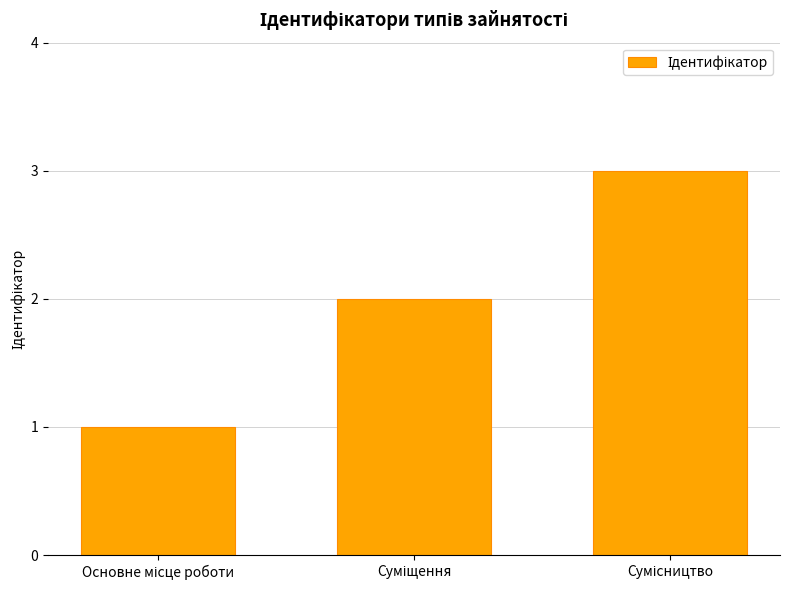

What is the maximum value shown in the chart?

3